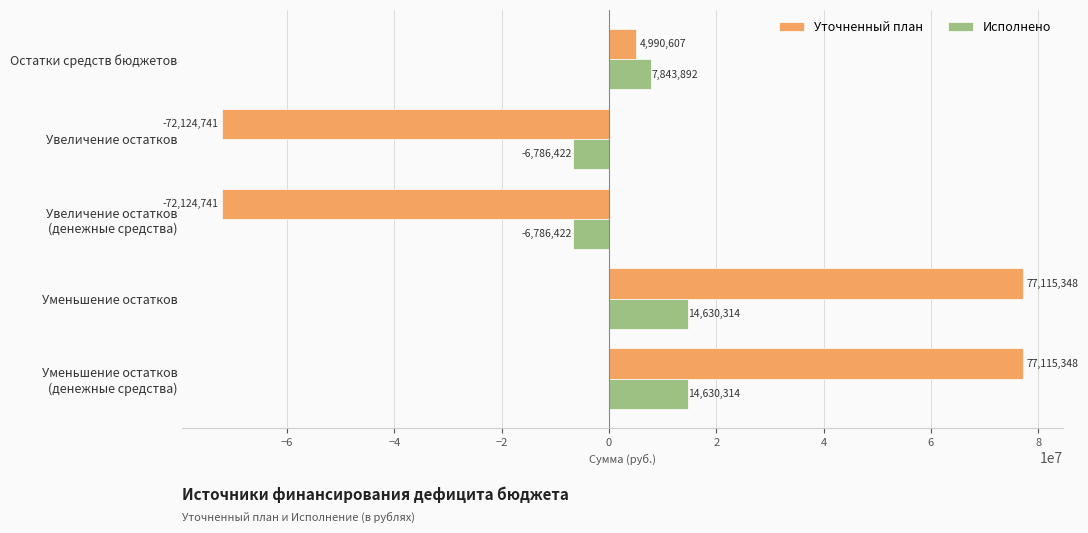

Which series has the widest spread of values?

Уточненный план